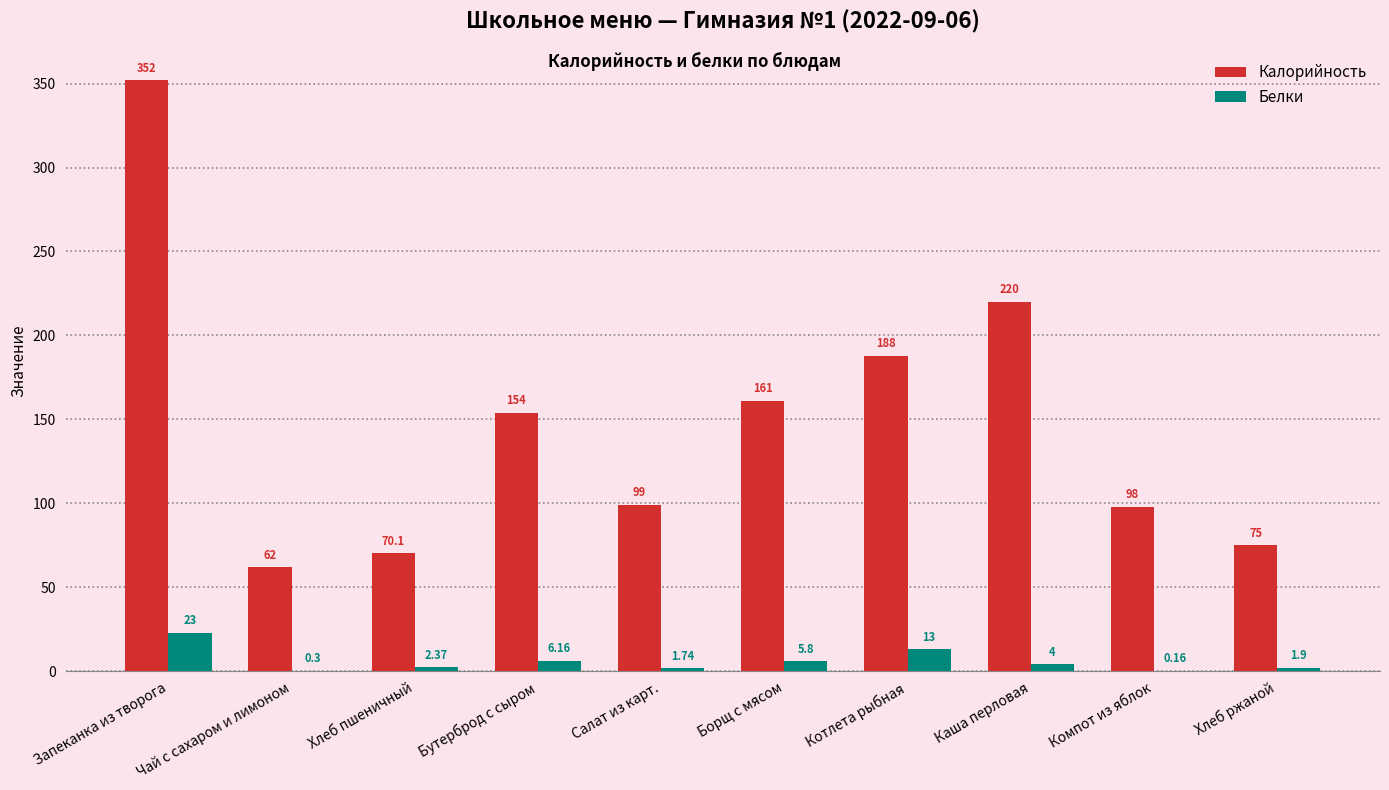

What is the sum of the Калорийность values at Каша перловая and Компот из яблок?

318.0